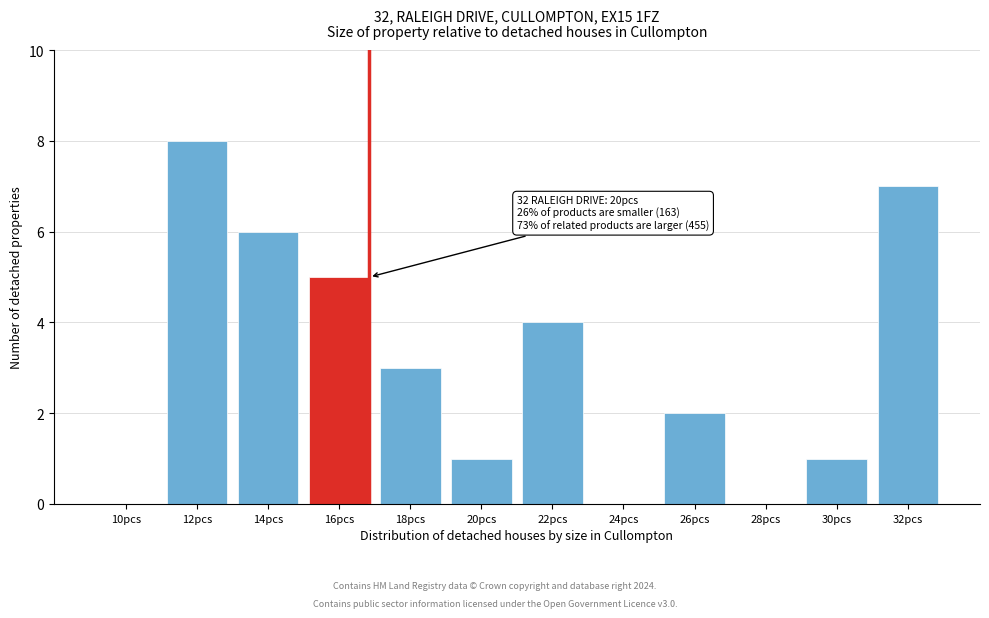

Reading right to left, extract all data points from this chart.

32pcs=7	30pcs=1	28pcs=0	26pcs=2	24pcs=0	22pcs=4	20pcs=1	18pcs=3	16pcs=5	14pcs=6	12pcs=8	10pcs=0